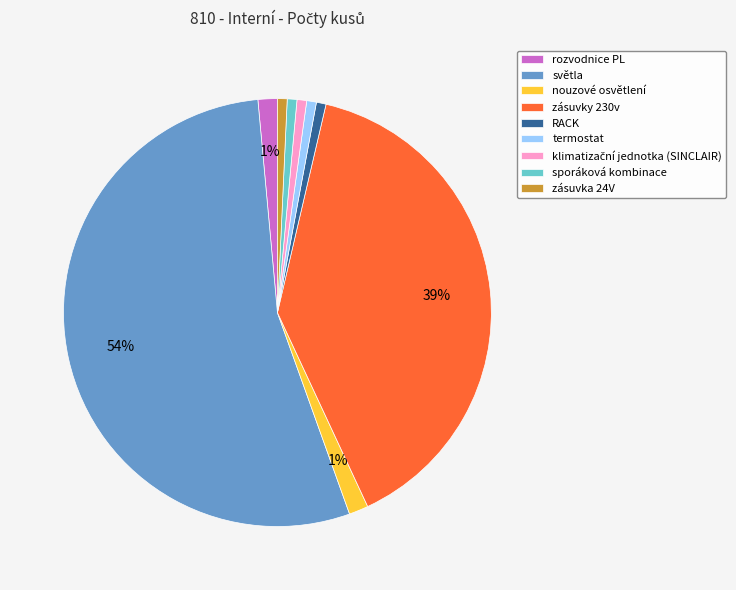

Count the number of slices in the pie.

9